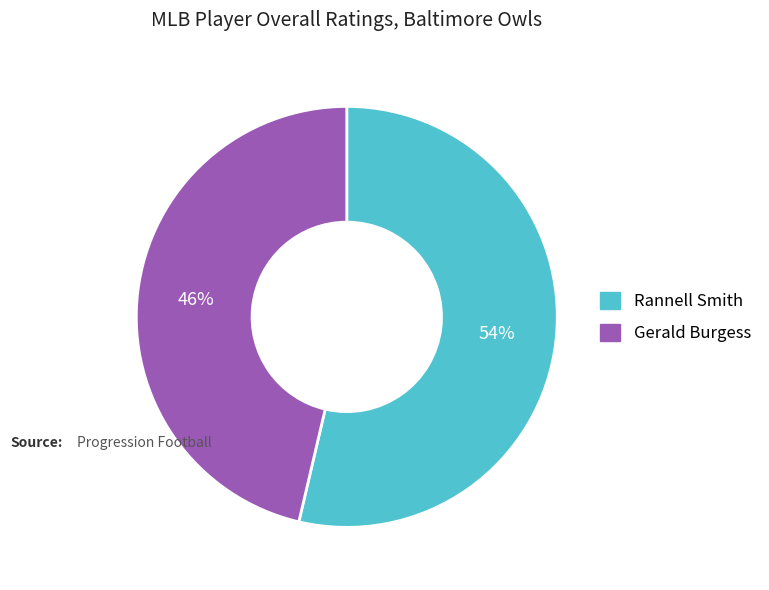

What percentage is the Rannell Smith slice, to the nearest percent?

54%